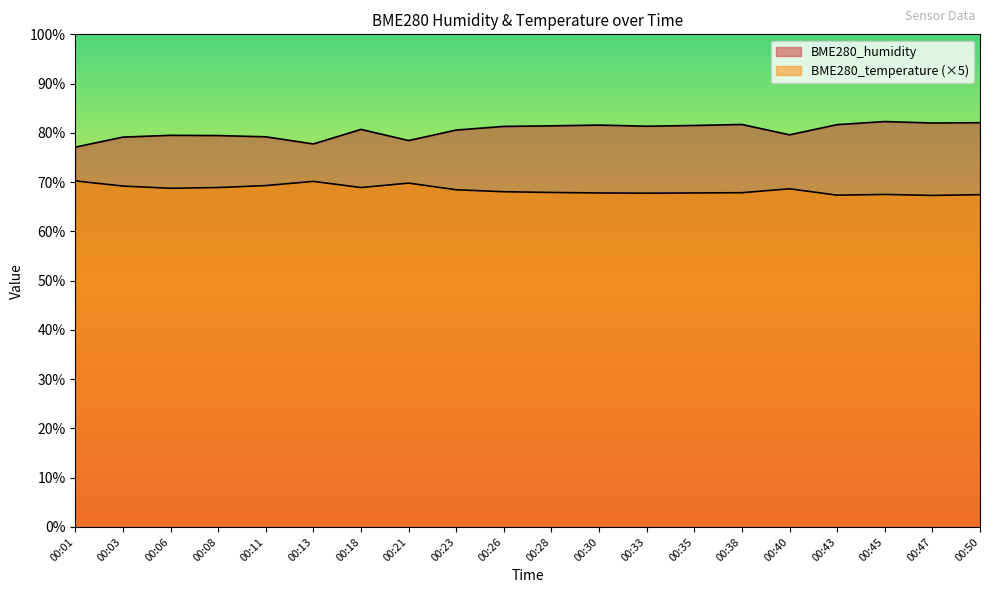

Which series has the largest total across all categories?

BME280_humidity